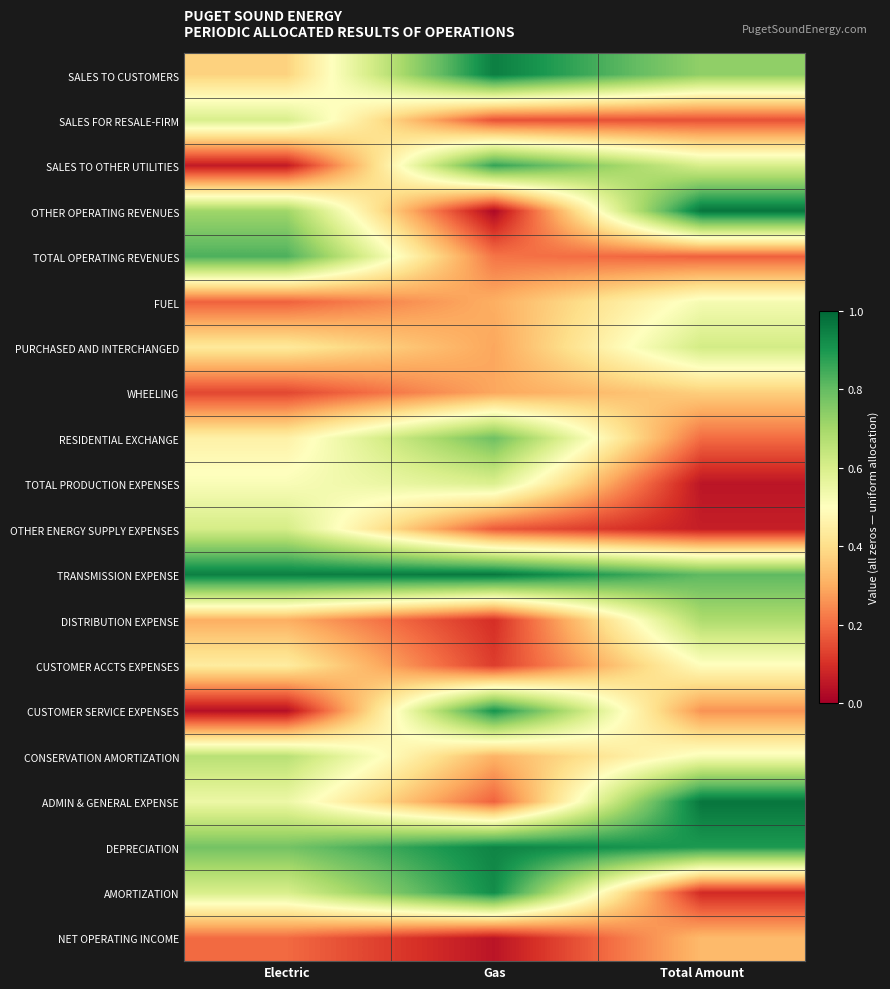

Reading right to left, list all the values displayed in this chart.

SALES TO CUSTOMERS: Total Amount=0.7	Gas=1.0	Electric=0.4
SALES FOR RESALE-FIRM: Total Amount=0.2	Gas=0.2	Electric=0.6
SALES TO OTHER UTILITIES: Total Amount=0.6	Gas=0.9	Electric=0.1
OTHER OPERATING REVENUES: Total Amount=1.0	Gas=0.0	Electric=0.7
TOTAL OPERATING REVENUES: Total Amount=0.2	Gas=0.2	Electric=0.8
FUEL: Total Amount=0.5	Gas=0.3	Electric=0.2
PURCHASED AND INTERCHANGED: Total Amount=0.6	Gas=0.3	Electric=0.4
WHEELING: Total Amount=0.4	Gas=0.3	Electric=0.1
RESIDENTIAL EXCHANGE: Total Amount=0.2	Gas=0.8	Electric=0.5
TOTAL PRODUCTION EXPENSES: Total Amount=0.0	Gas=0.6	Electric=0.5
OTHER ENERGY SUPPLY EXPENSES: Total Amount=0.1	Gas=0.2	Electric=0.6
TRANSMISSION EXPENSE: Total Amount=0.8	Gas=1.0	Electric=0.9
DISTRIBUTION EXPENSE: Total Amount=0.7	Gas=0.1	Electric=0.3
CUSTOMER ACCTS EXPENSES: Total Amount=0.5	Gas=0.1	Electric=0.4
CUSTOMER SERVICE EXPENSES: Total Amount=0.3	Gas=0.9	Electric=0.0
CONSERVATION AMORTIZATION: Total Amount=0.5	Gas=0.3	Electric=0.7
ADMIN & GENERAL EXPENSE: Total Amount=1.0	Gas=0.2	Electric=0.5
DEPRECIATION: Total Amount=0.9	Gas=0.9	Electric=0.8
AMORTIZATION: Total Amount=0.1	Gas=0.9	Electric=0.6
NET OPERATING INCOME: Total Amount=0.3	Gas=0.0	Electric=0.2